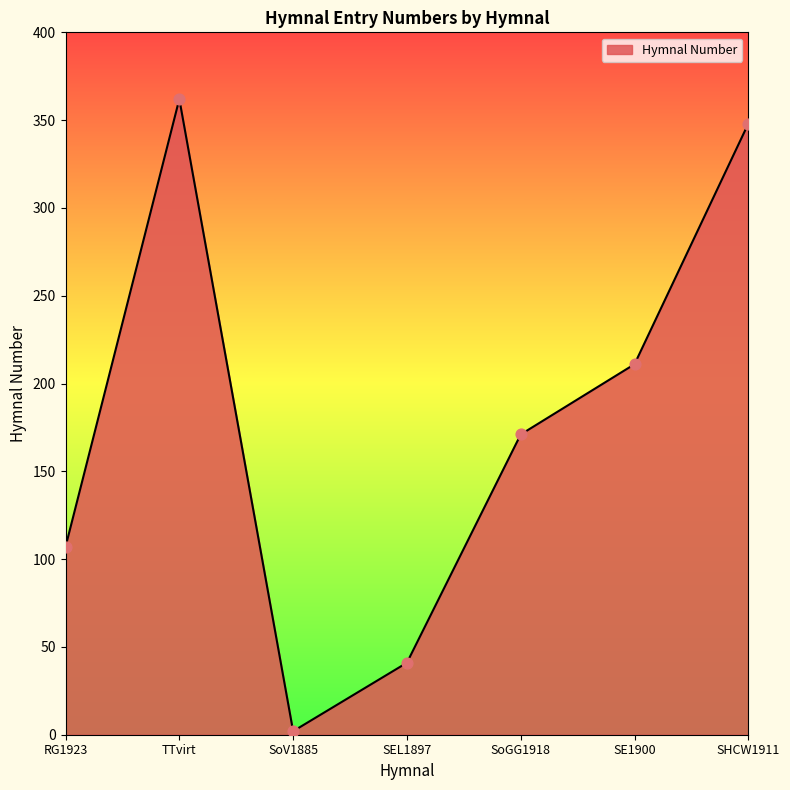

Between SoV1885 and RG1923, which is larger?

RG1923